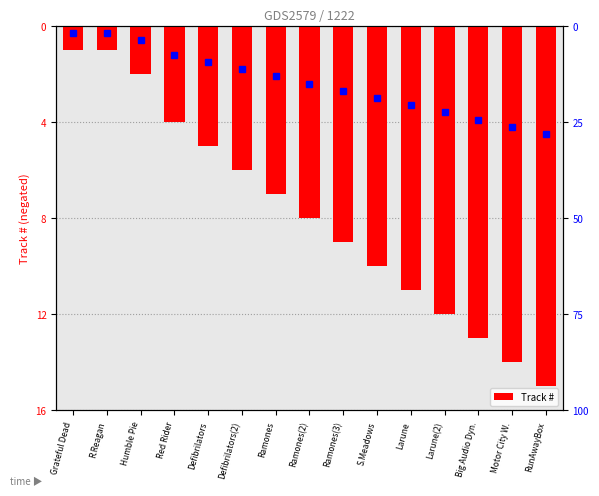

What is the minimum value shown in the chart?

-15